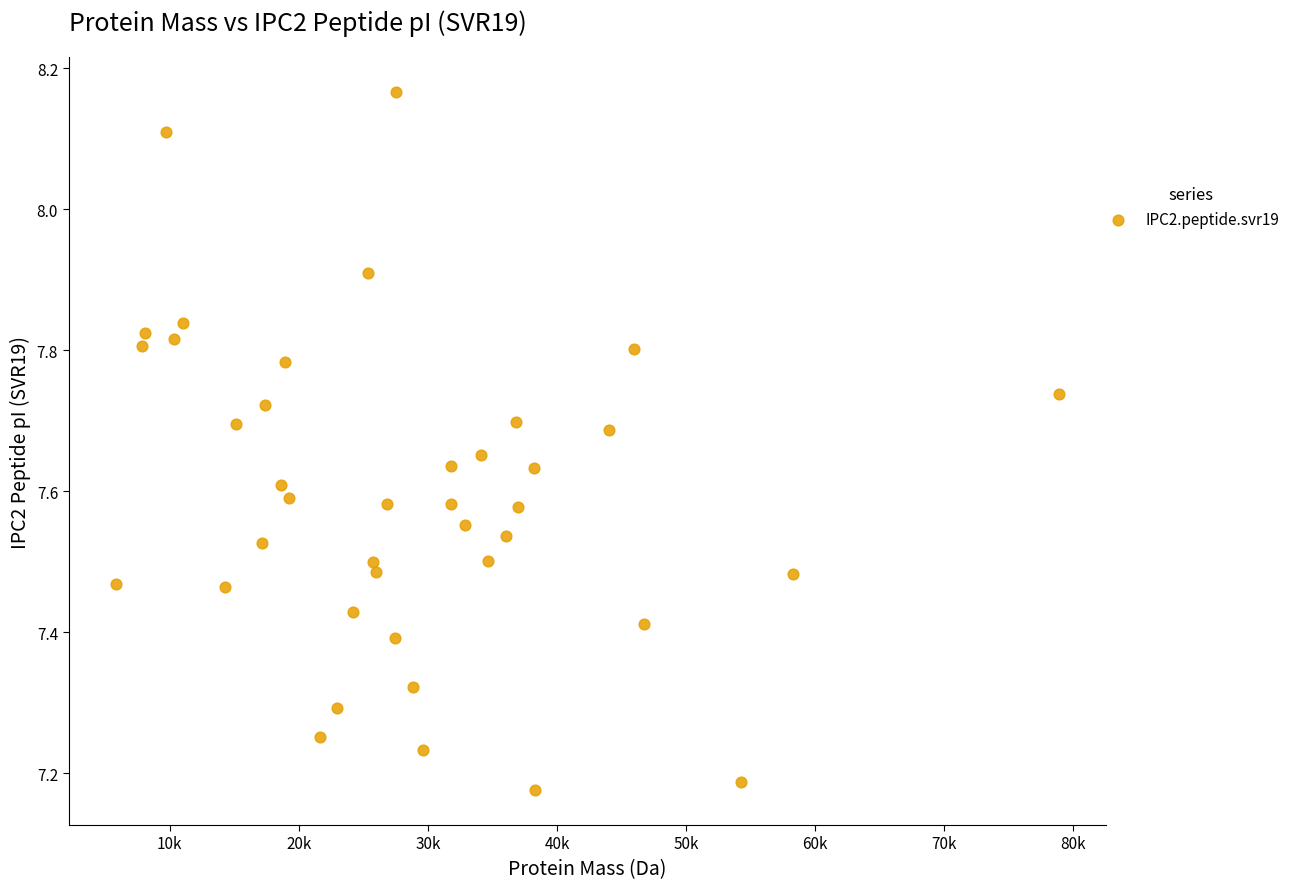

What is the range of X values (max minus min)?

73070.1